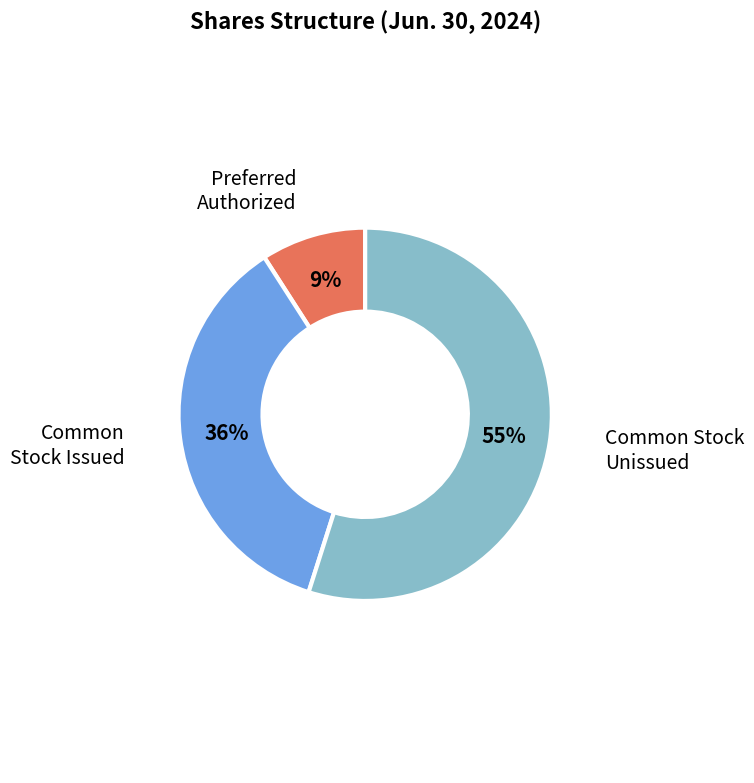

How many segments does this pie chart have?

3